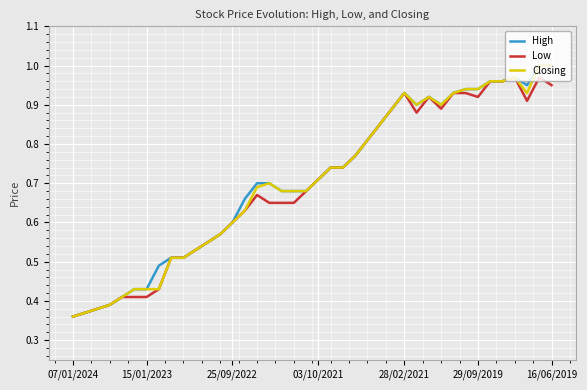

At which category does Low reach its first local valley?

28